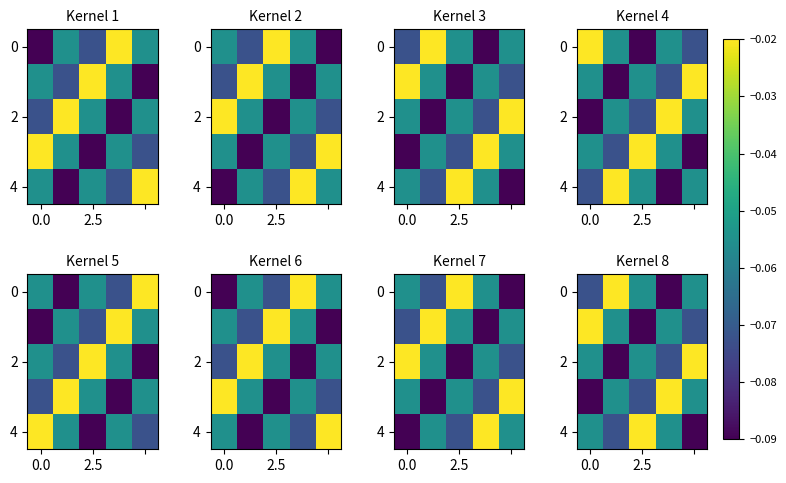

True or false: 4 has a value of -0.0 at 2.5.

True